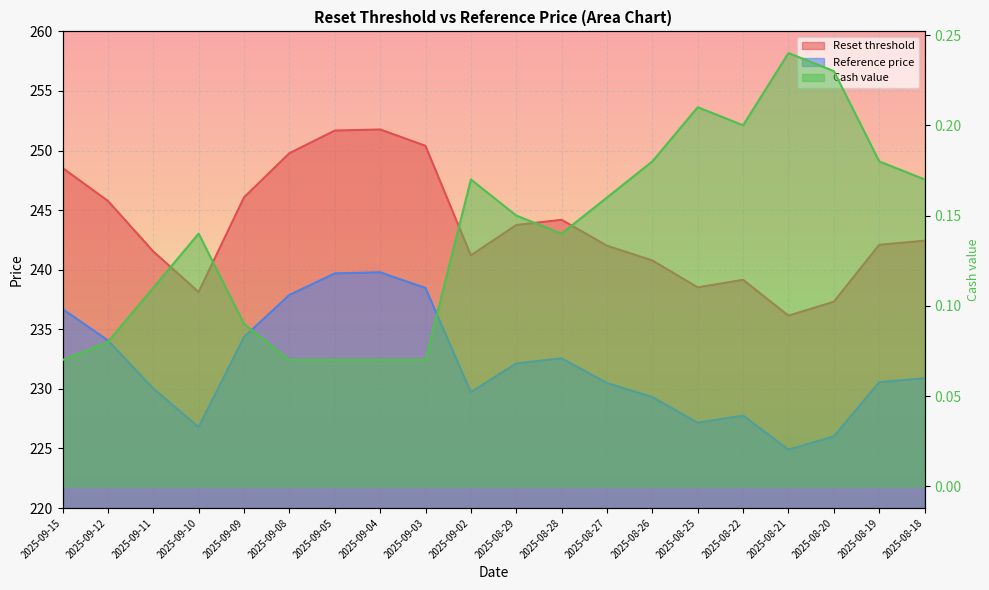

True or false: Cash value and Reference price cross at least once.

False